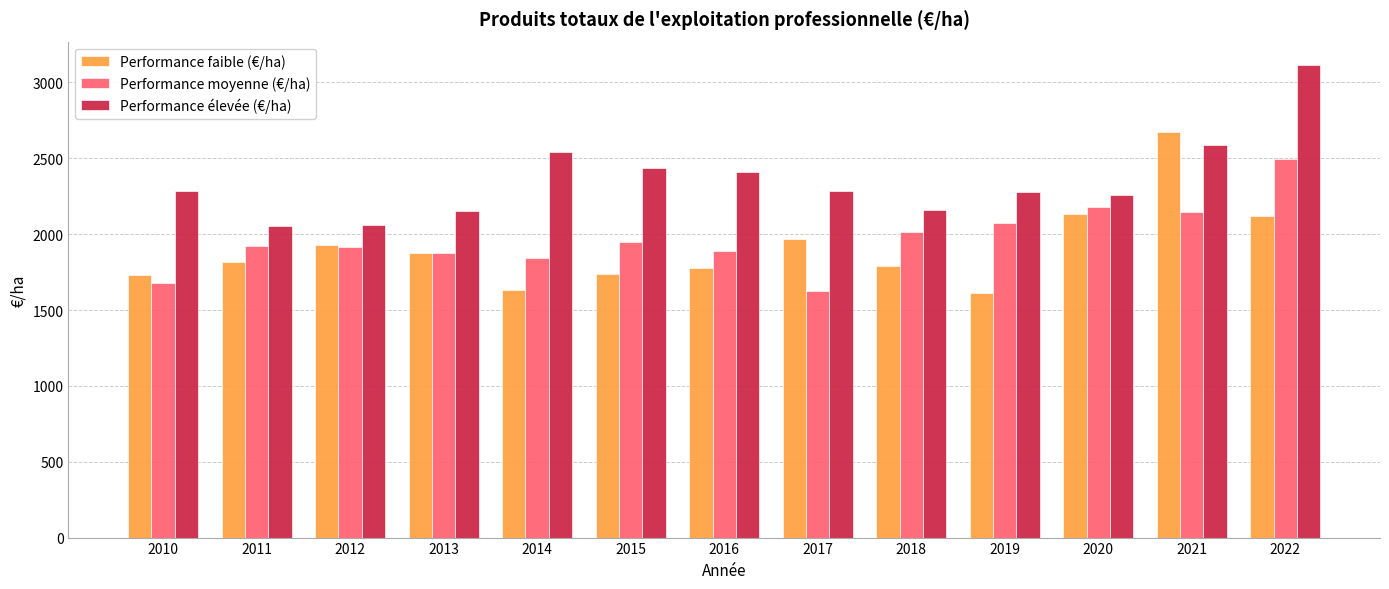

Does the chart contain any negative values?

No